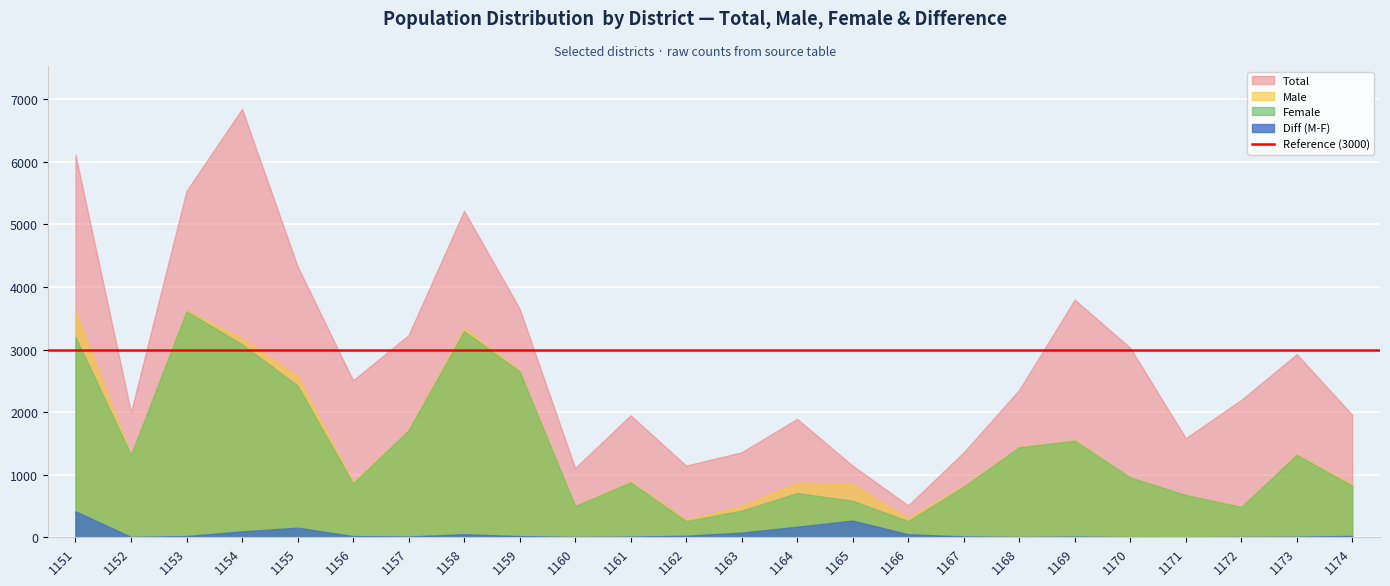

Between 1161 and 1151, which is larger?

1151